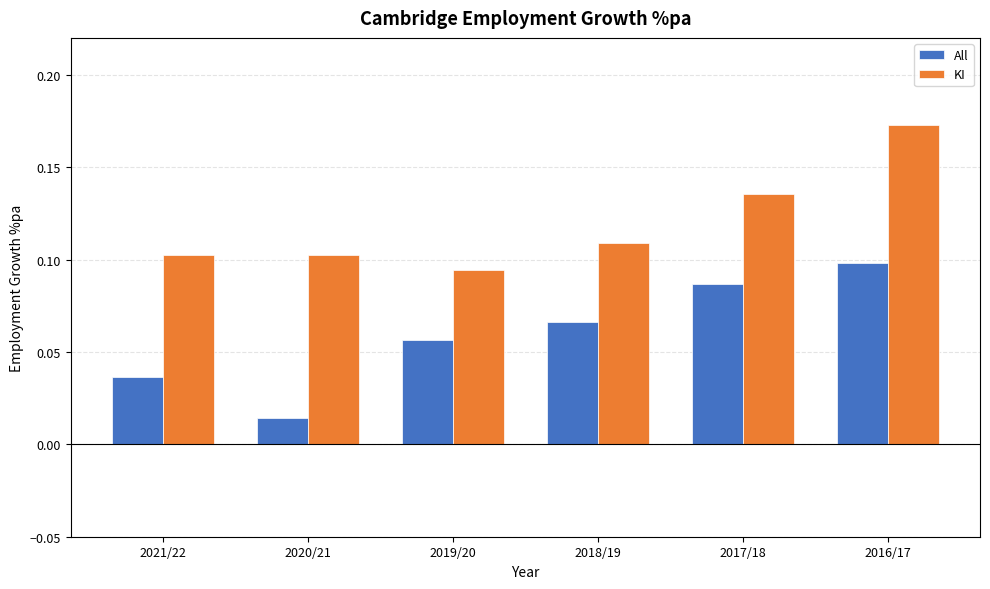

The value of KI at 2021/22 is 0.1. True or false?

True